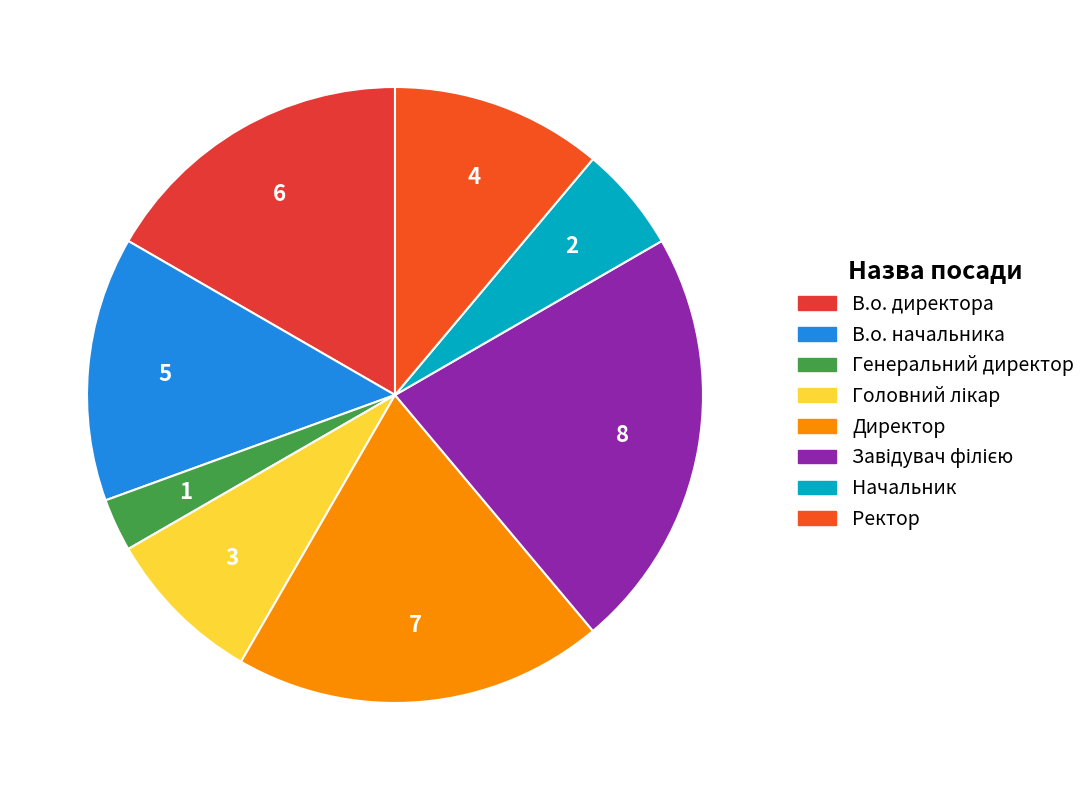

What is the change in value from В.о. директора to Генеральний директор?

-5